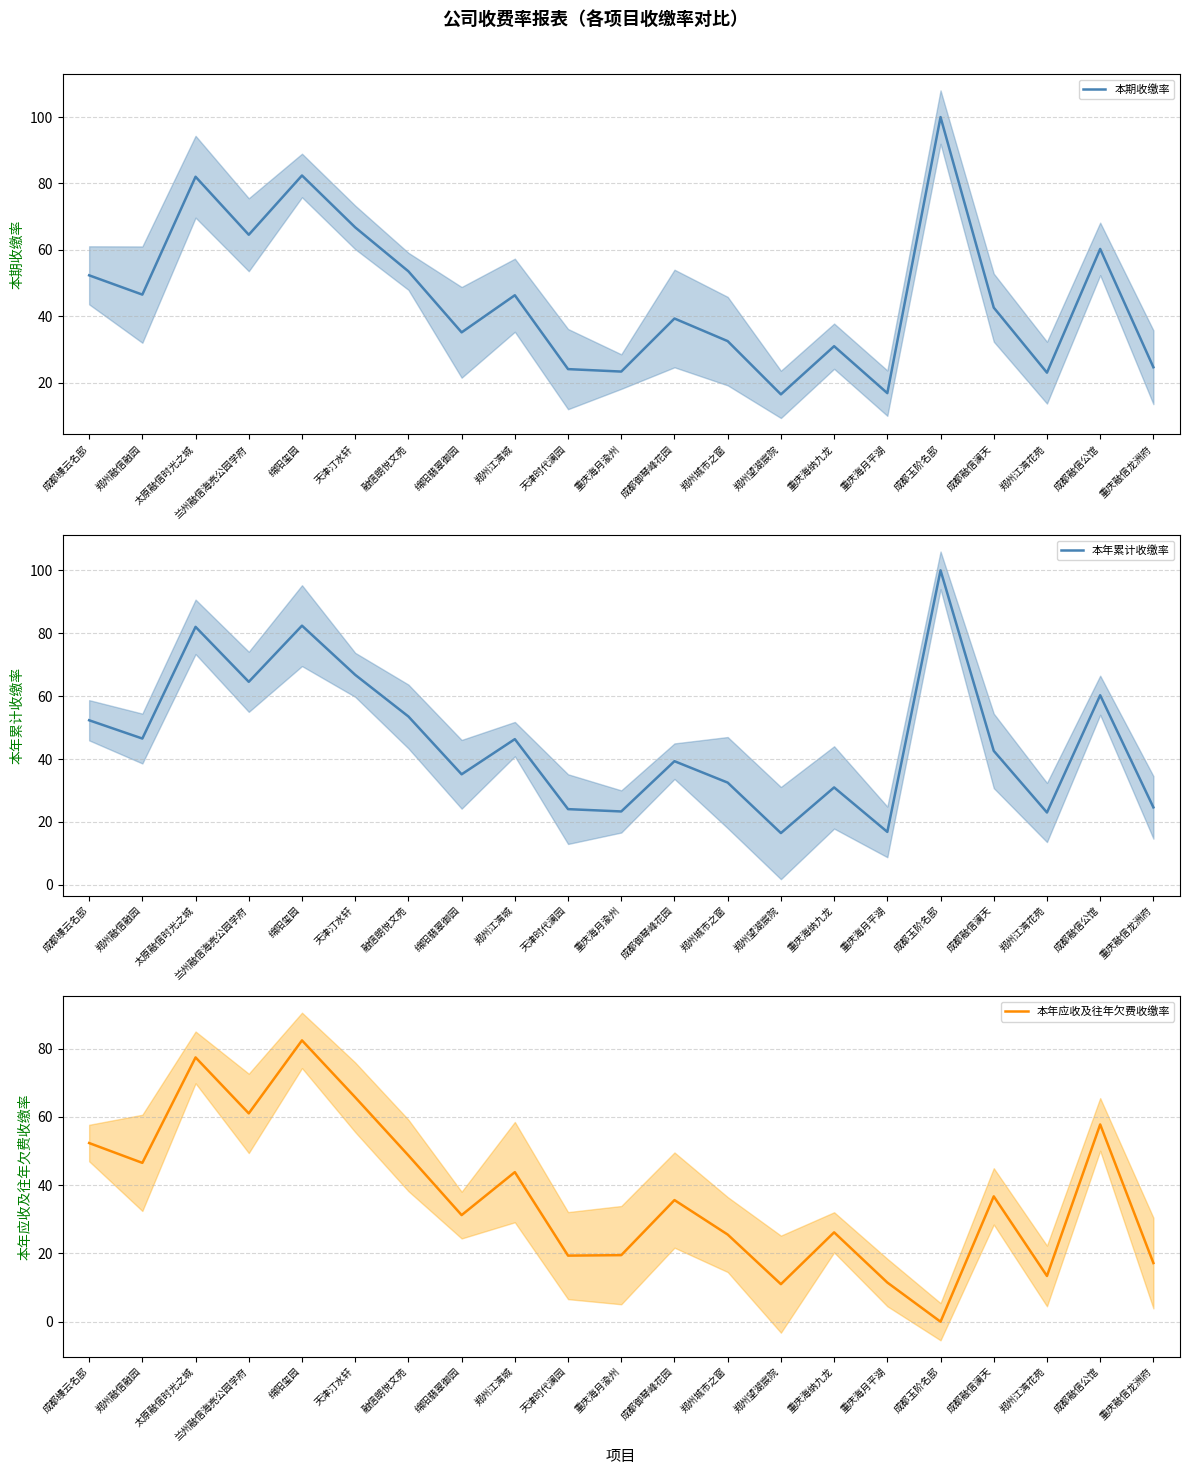

Which series has the largest total across all categories?

本期收缴率